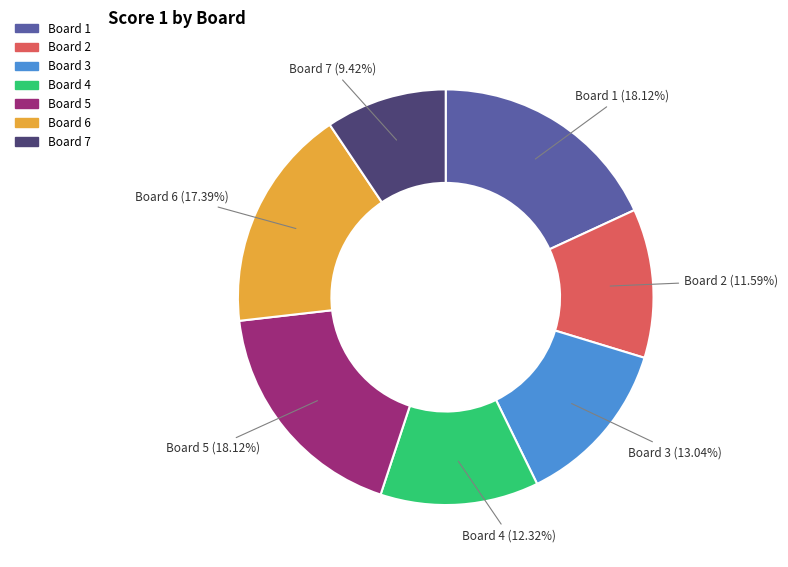

Count the number of slices in the pie.

7